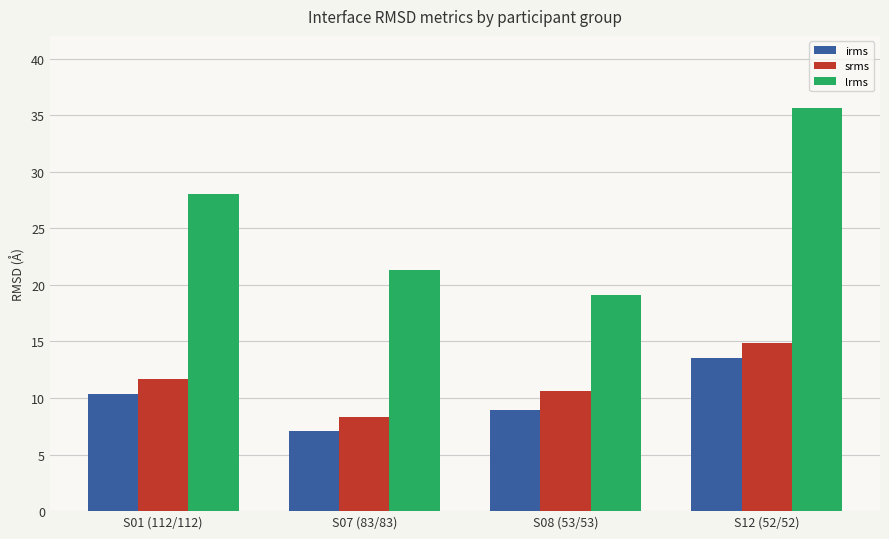

How many categories are shown in the chart?

4